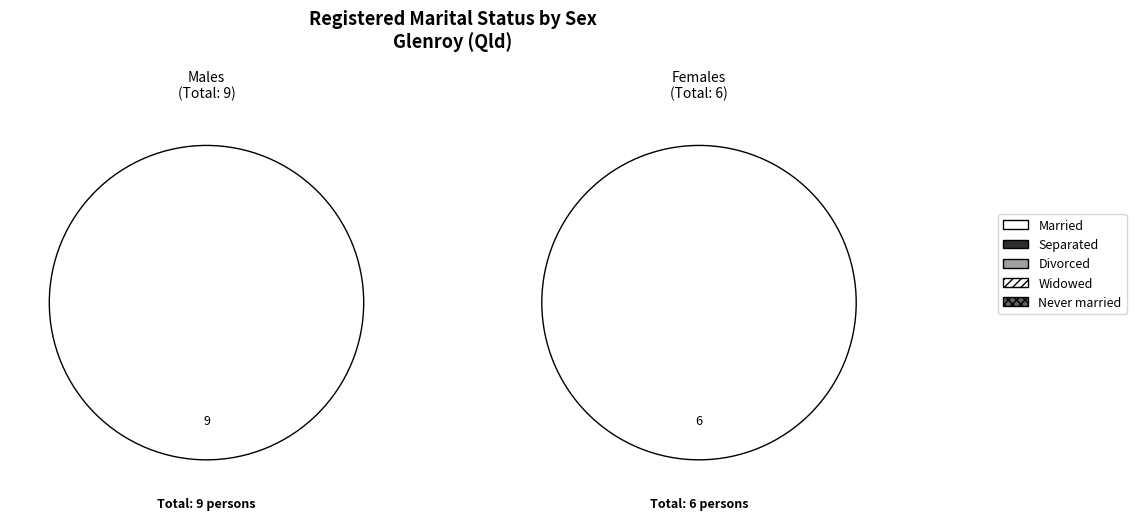

Which slice is the smallest?

Separated